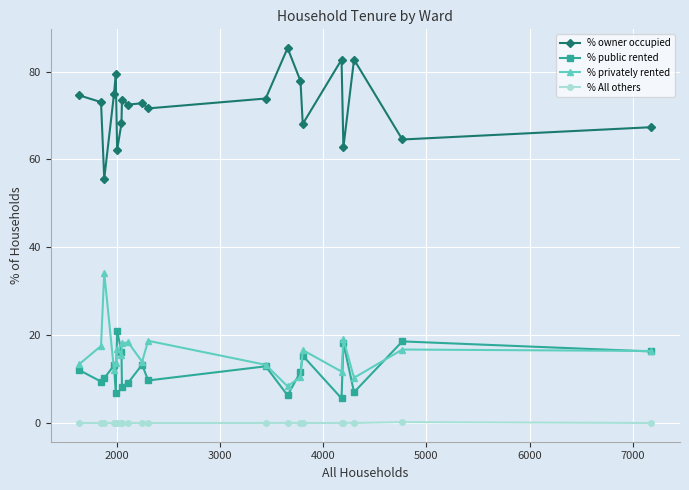

True or false: % owner occupied has more than 0 points higher than both neighbors.

True